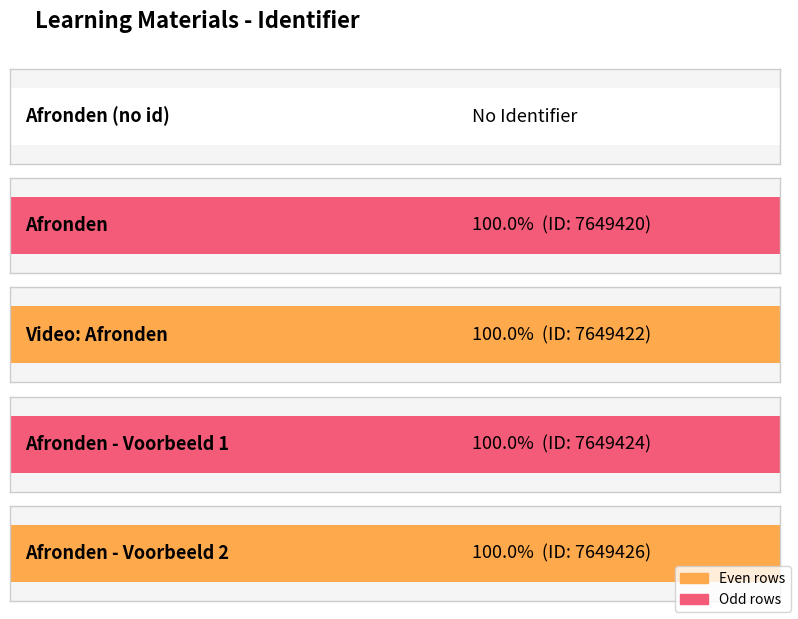

How many values exceed 7649422?

2